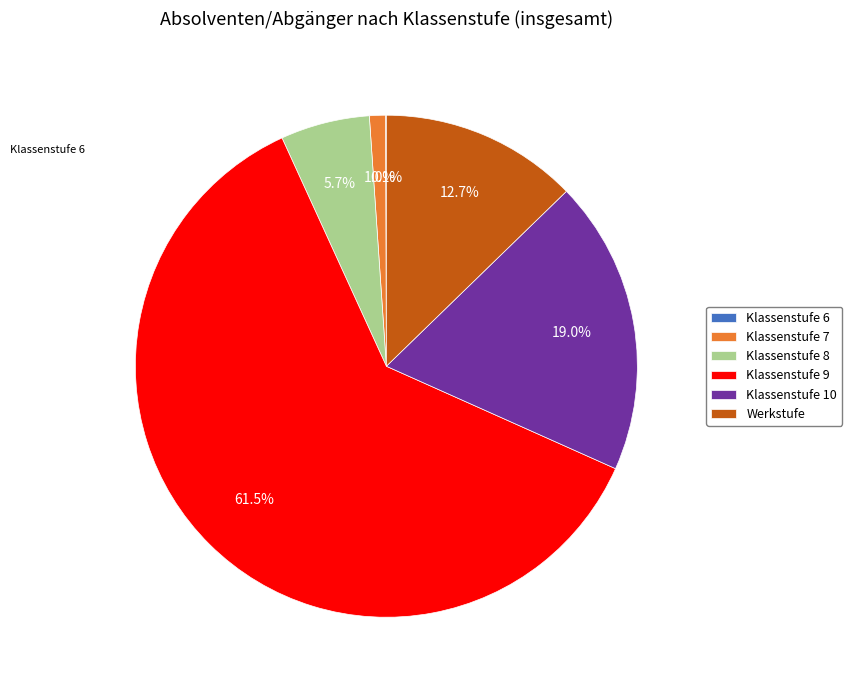

What portion of the pie excludes Klassenstufe 8?

94.3%